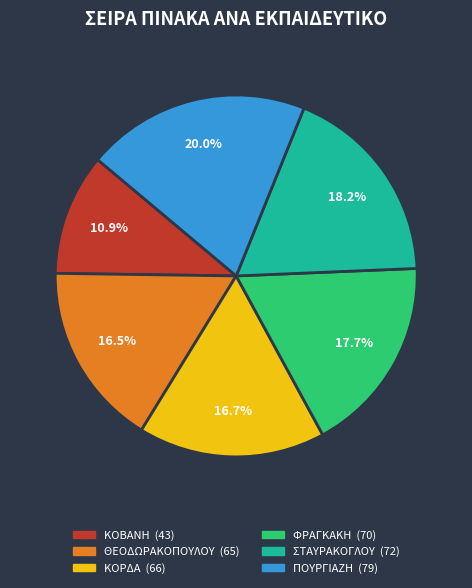

To the nearest percent, what is the difference between the ΘΕΟΔΩΡΑΚΟΠΟΥΛΟΥ and ΣΤΑΥΡΑΚΟΓΛΟΥ slice percentages?

2%